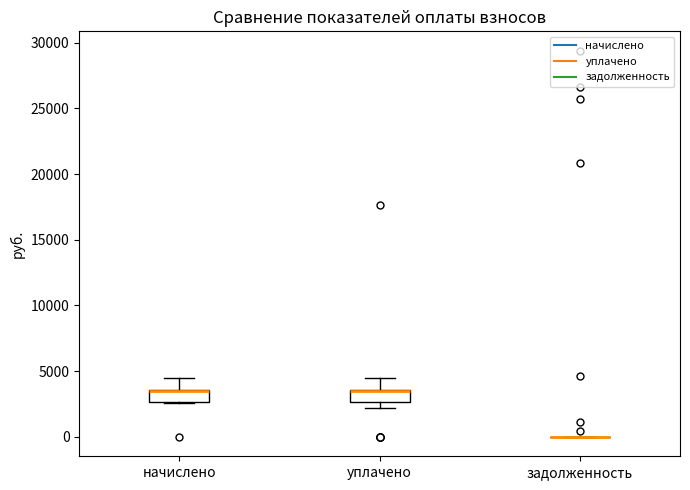

Reading left to right, transcribe this box plot: for each box, give where its median line is, the range the box spans, and where its two whiskers end, as read against the y-axis. The values are not printed on the chart, so give them approximately, as read against the axis.

начислено: median 3500 (drawn on the box's upper edge), box 2500 to 3500, whiskers 2500 to 4500
уплачено: median 3500 (drawn on the box's upper edge), box 2500 to 3500, whiskers 2000 to 4500
задолженность: box collapsed to a line at 0, whiskers 0 to 0